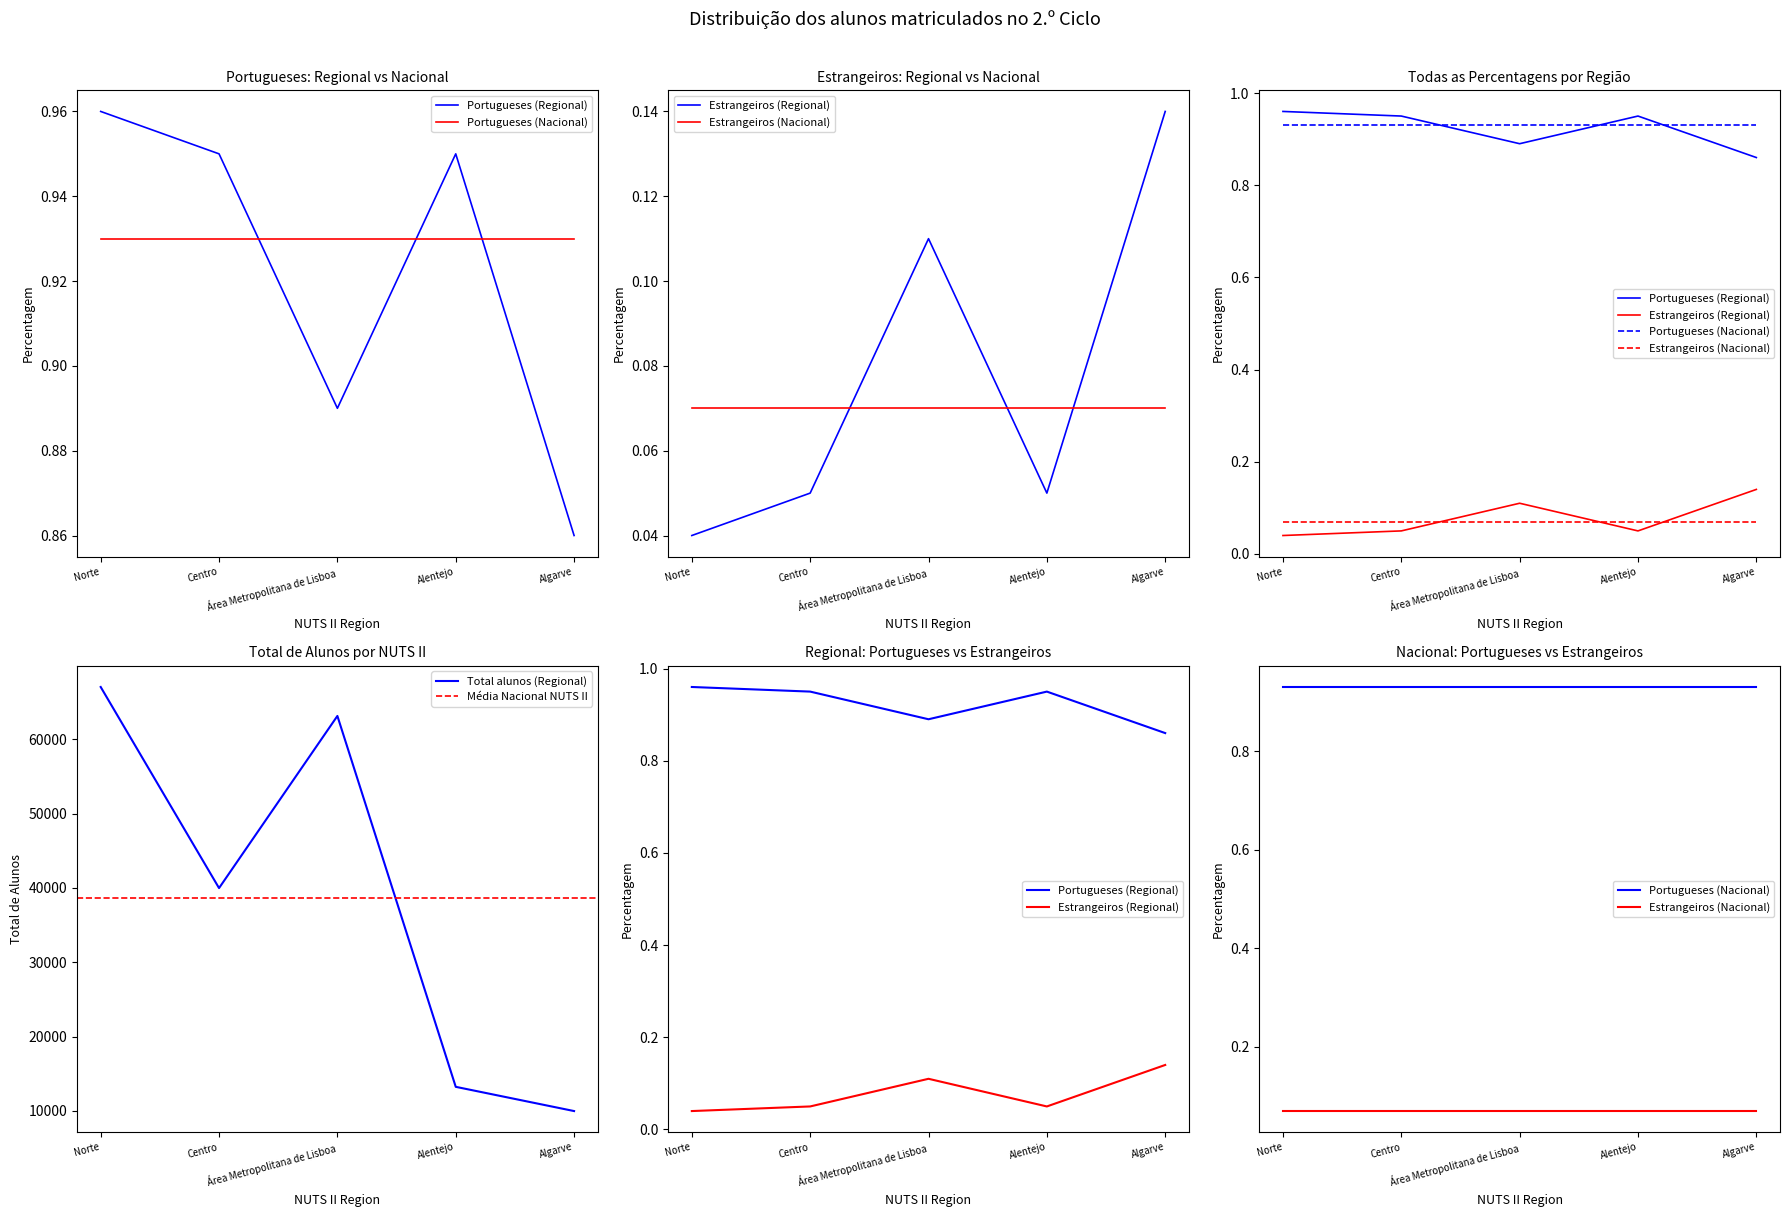

How many data points does each series have?

5